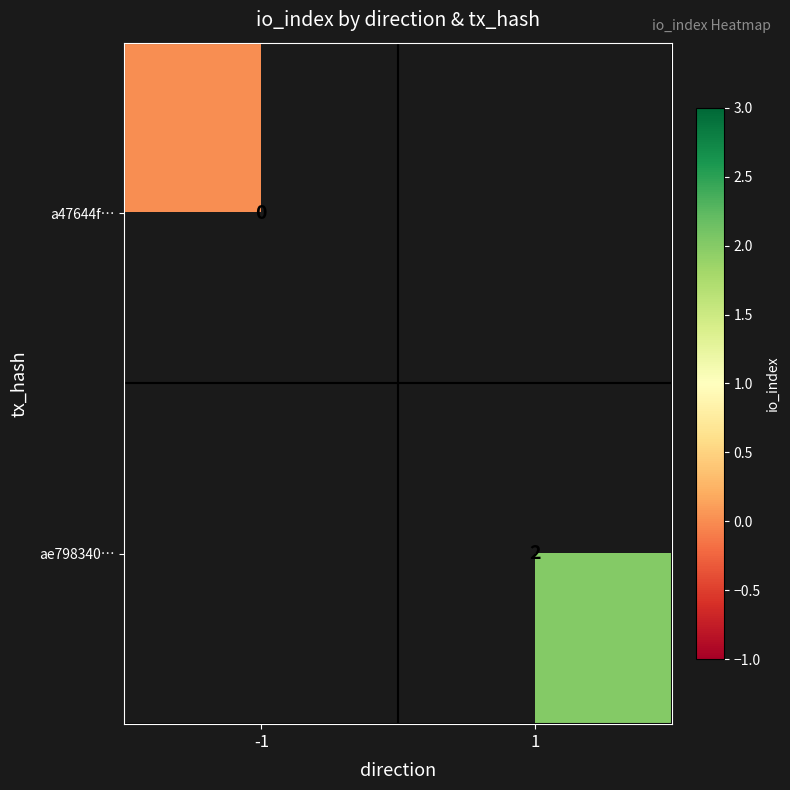

Is it true that ae798340… equals 3 at 1?

False